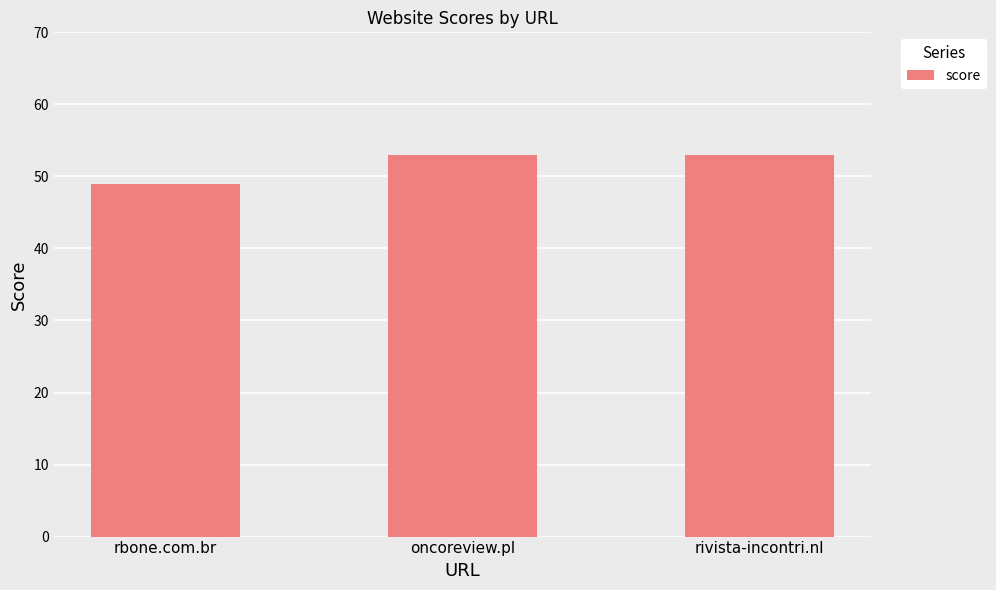

What is the ratio of the value at oncoreview.pl to the value at rivista-incontri.nl?

1.0